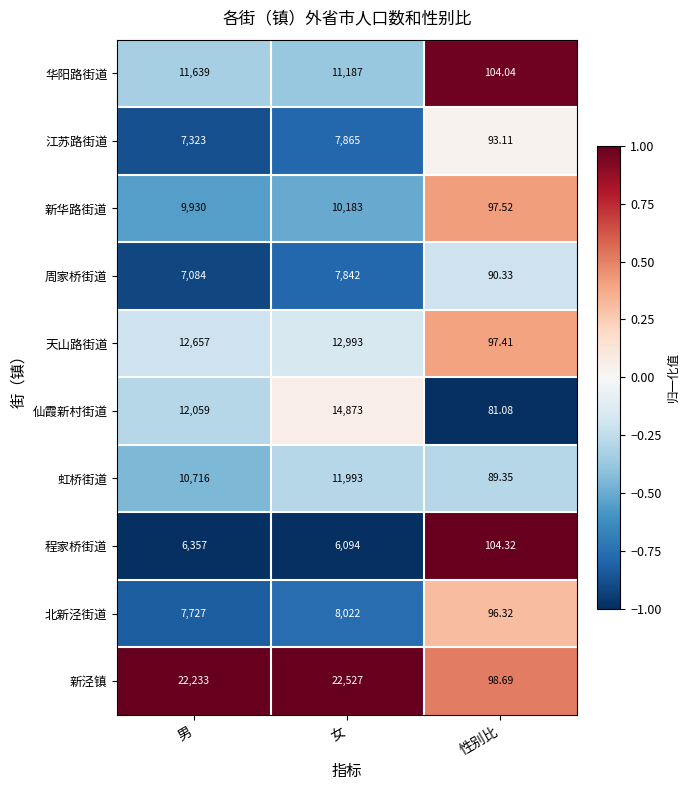

At which label is 新华路街道 closest to 5140?

男